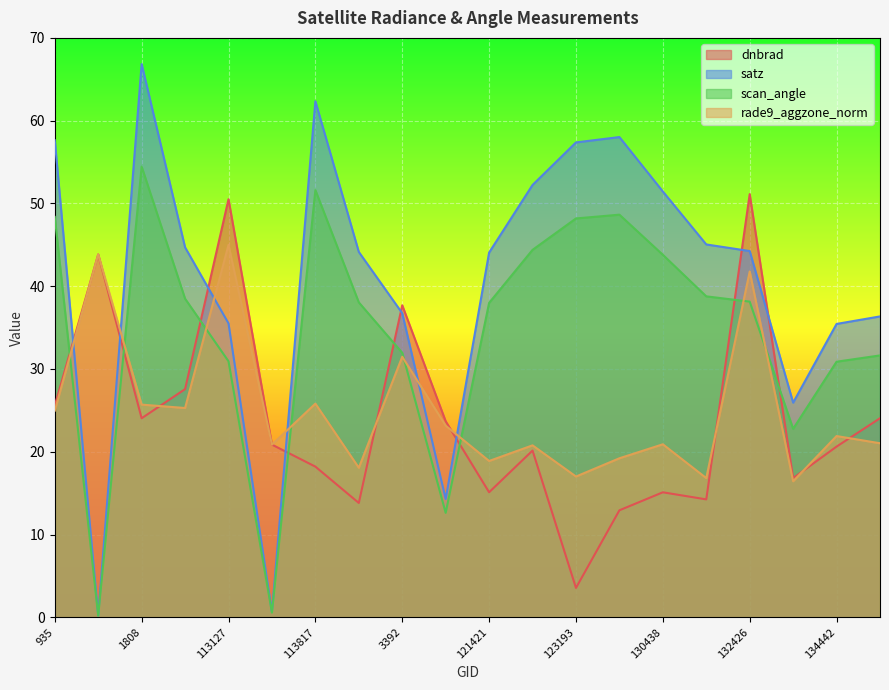

True or false: scan_angle has more than 1 interior local peaks.

True